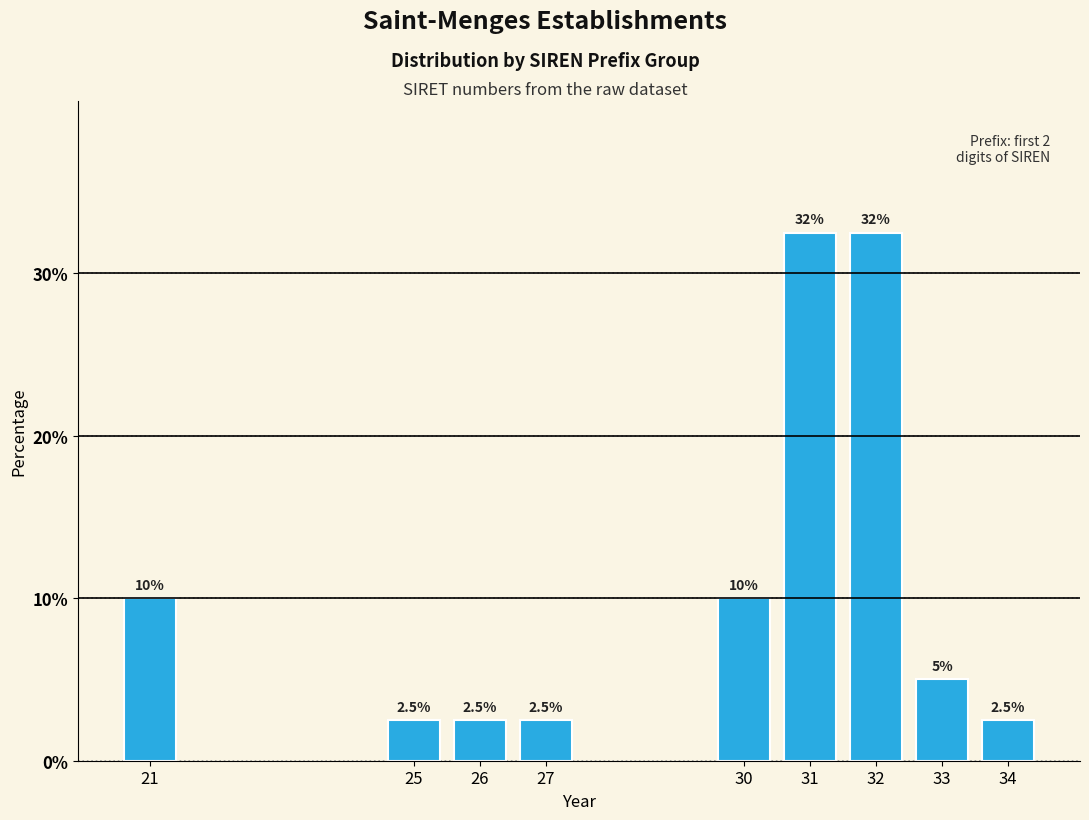

Reading left to right, what are all the values shown in this chart?

21=10.0	25=2.5	26=2.5	27=2.5	30=10.0	31=32.5	32=32.5	33=5.0	34=2.5